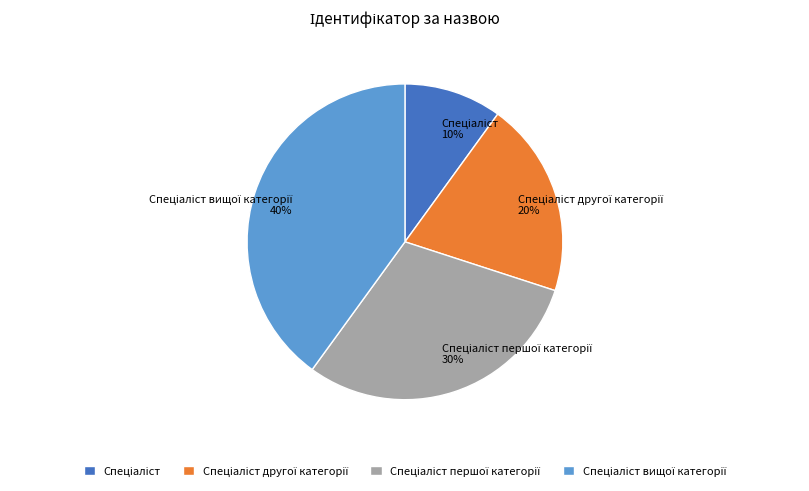

Does any single category account for the majority?

No